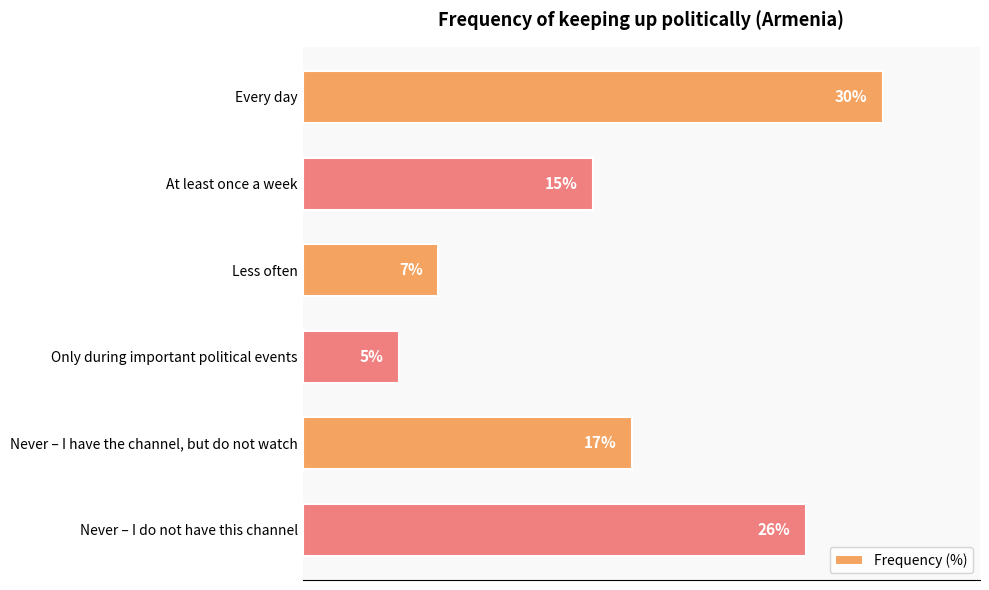

Where is the data nearest to the value 17?

Never – I have the channel, but do not watch